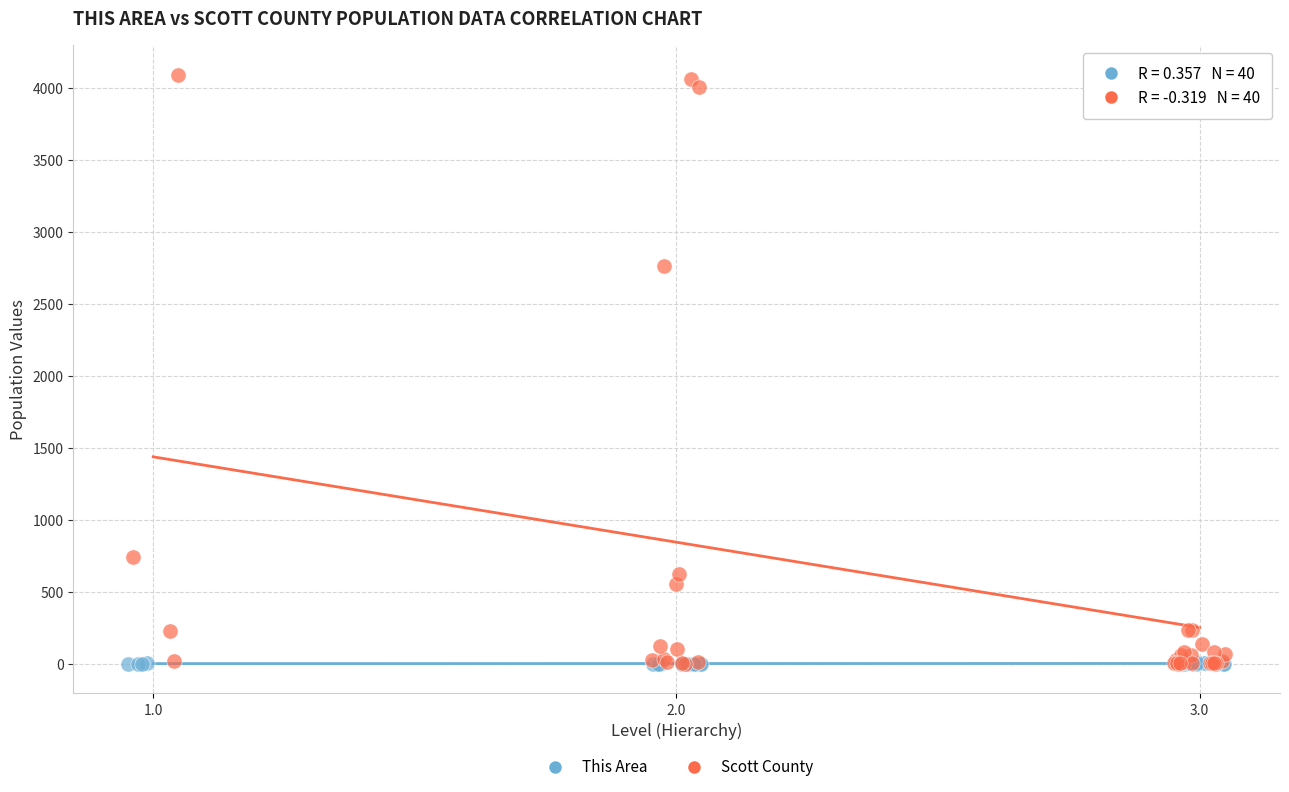

Which series contains the highest Y value?

Scott County